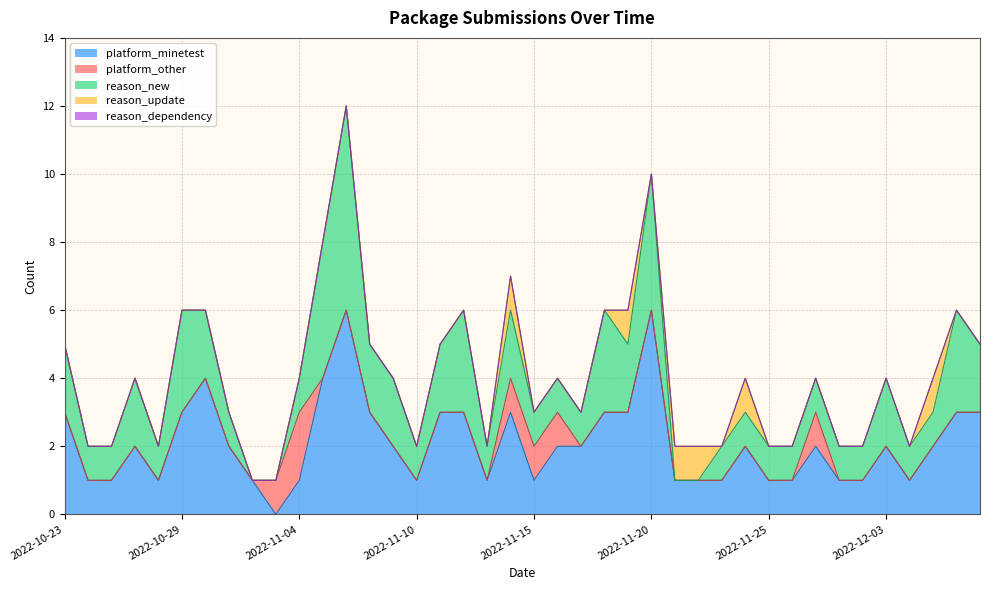

How many data points does each series have?

40